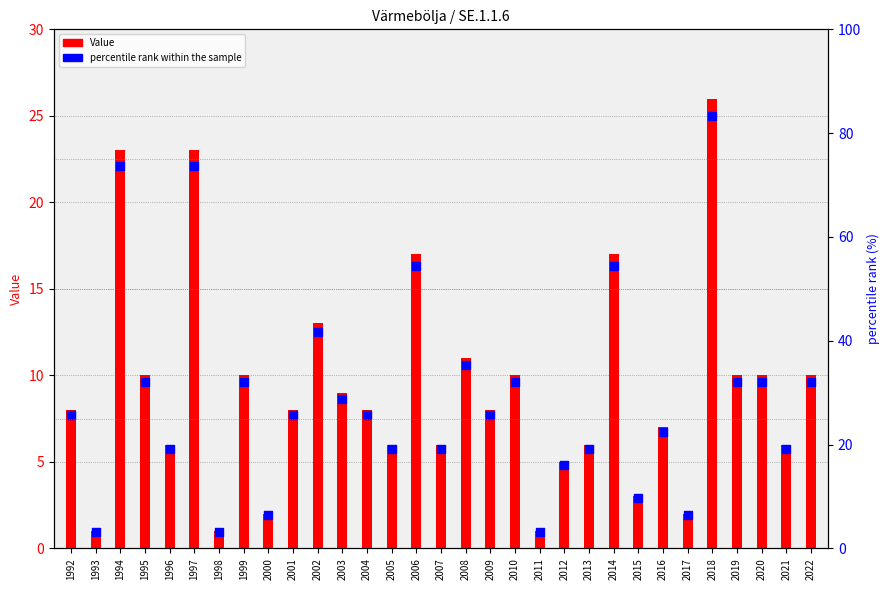

At how many categories does at least one series exceed 11?

6